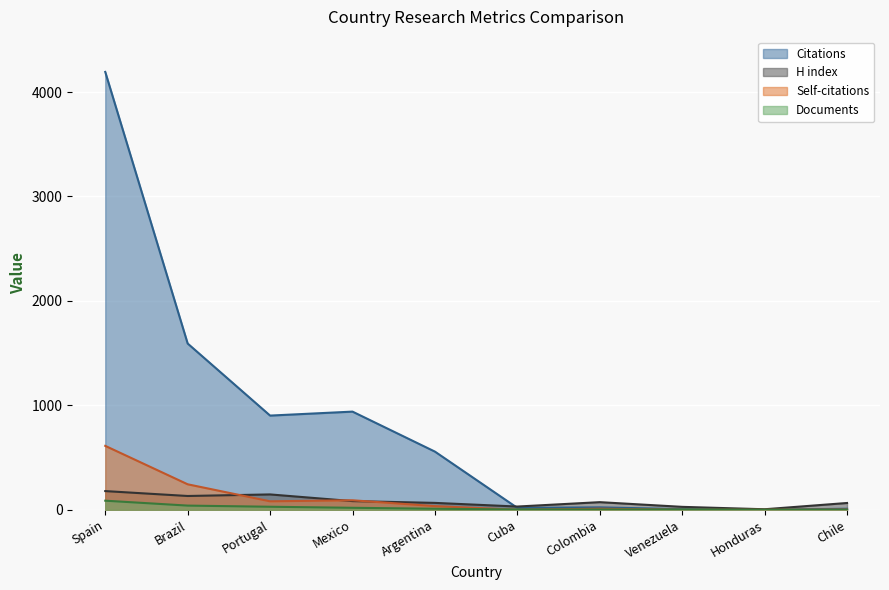

At which category does the chart reach its peak across all series?

Spain